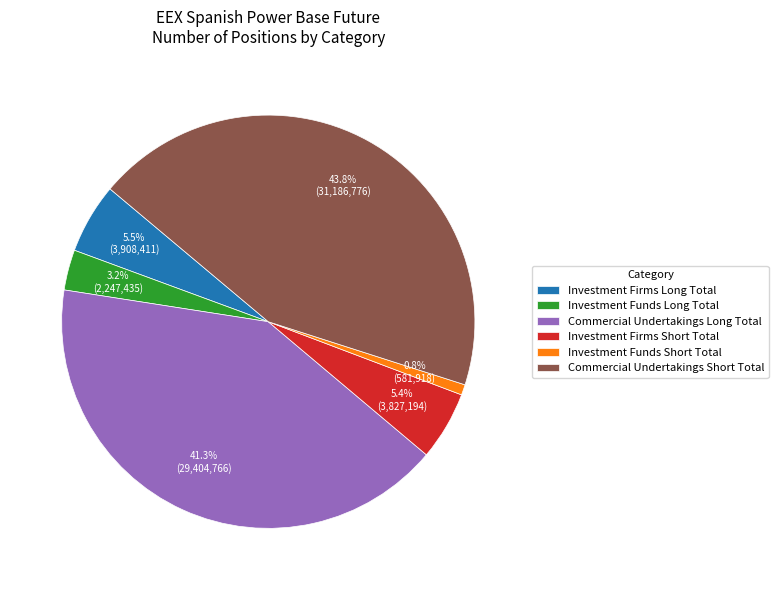

What is the largest slice in the pie chart?

Commercial Undertakings Short Total